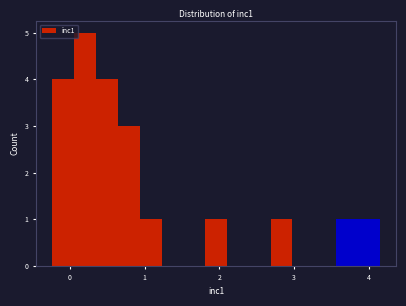

Read against the x-axis, roughly where is the centre of the tallest bar?

0.2